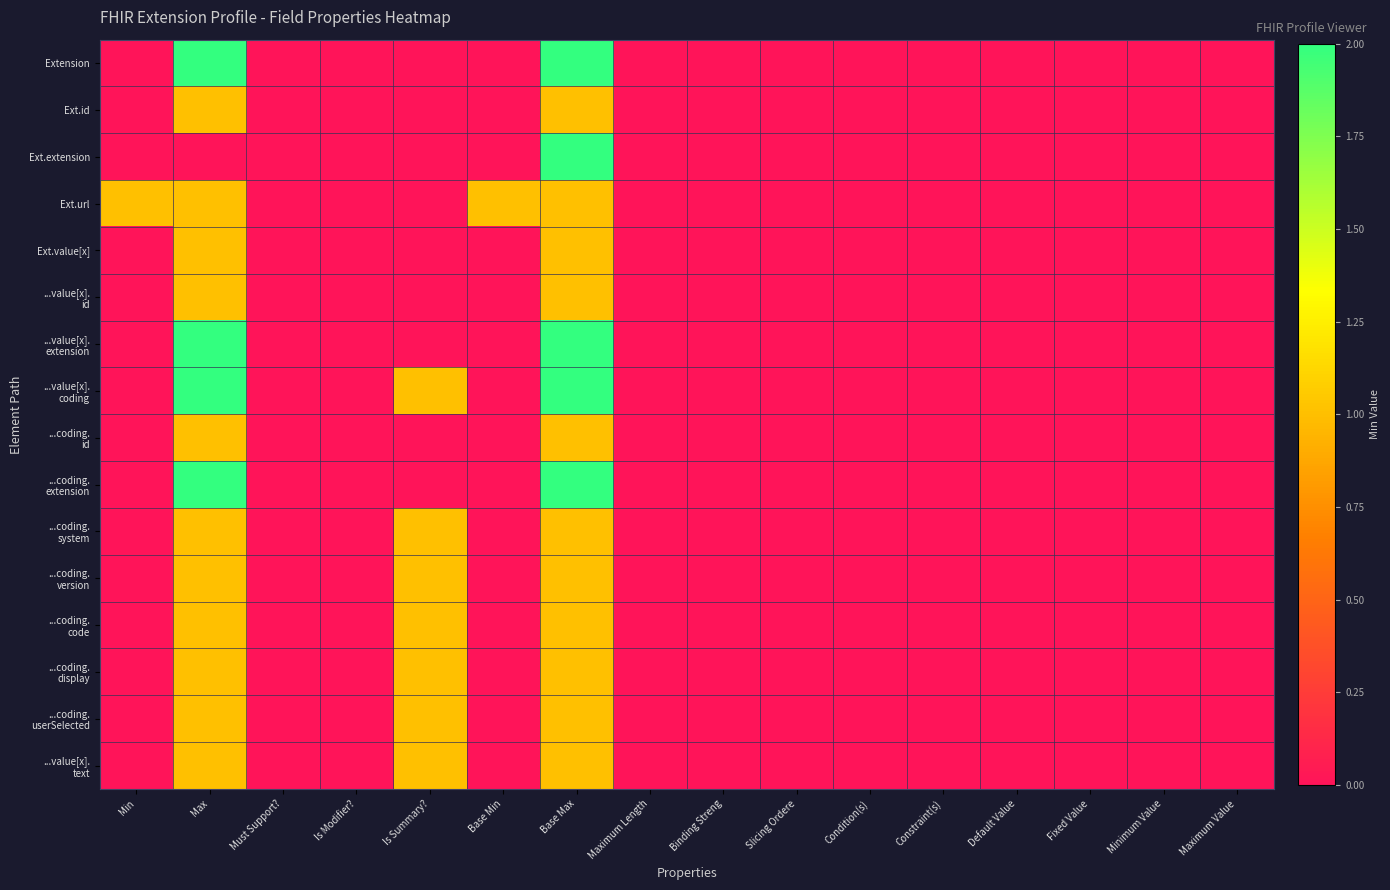

Between Condition(s) and Constraint(s), which is larger?

Condition(s)